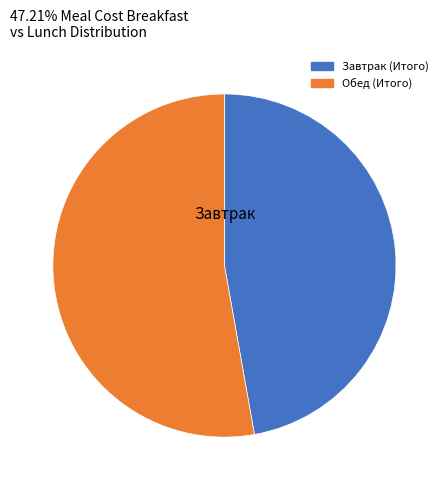

Approximately how many times larger is the value at Завтрак (Итого) compared to Обед (Итого)?

0.9